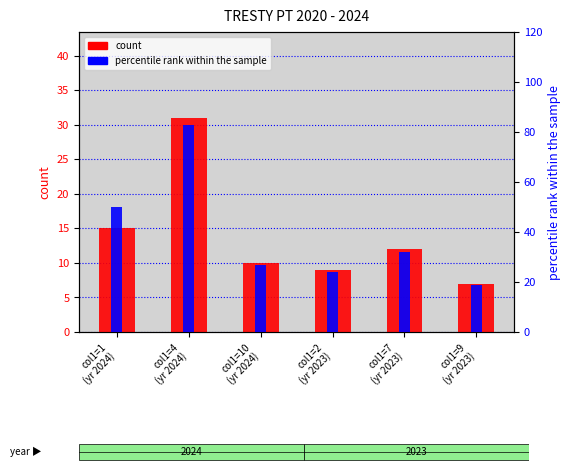

List the labels in order of count value, largest first.

col1=4
(yr 2024), col1=1
(yr 2024), col1=7
(yr 2023), col1=10
(yr 2024), col1=2
(yr 2023), col1=9
(yr 2023)